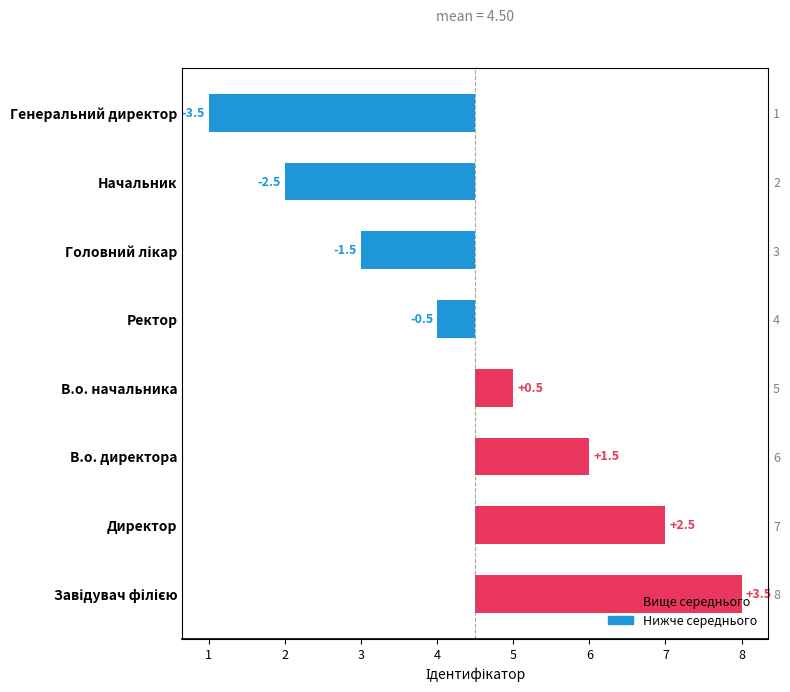

Reading left to right, transcribe all the data shown in this chart.

3.5	2.5	1.5	0.5	-0.5	-1.5	-2.5	-3.5